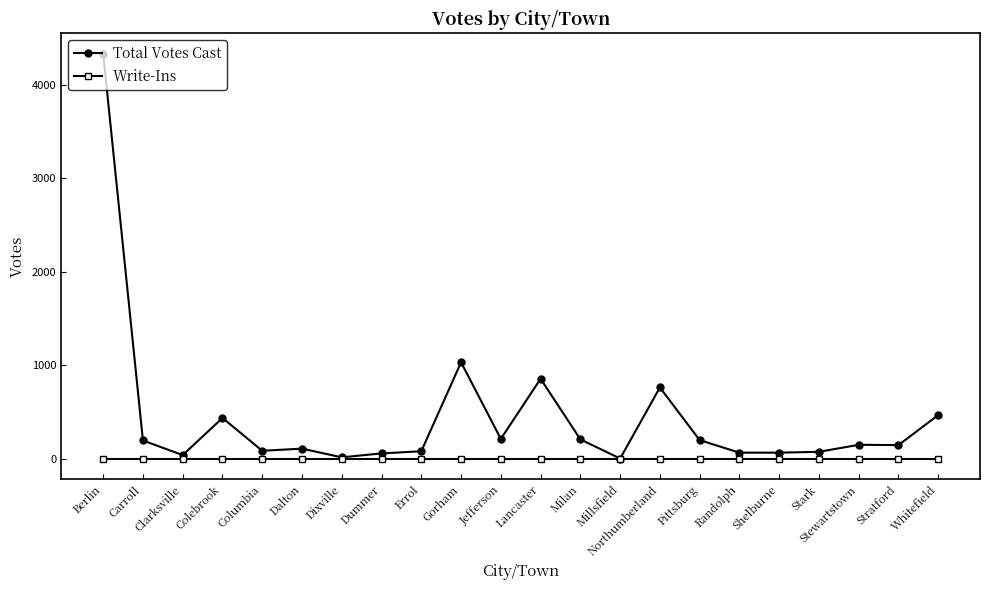

What is the difference between the highest and lowest values at Stratford?

148